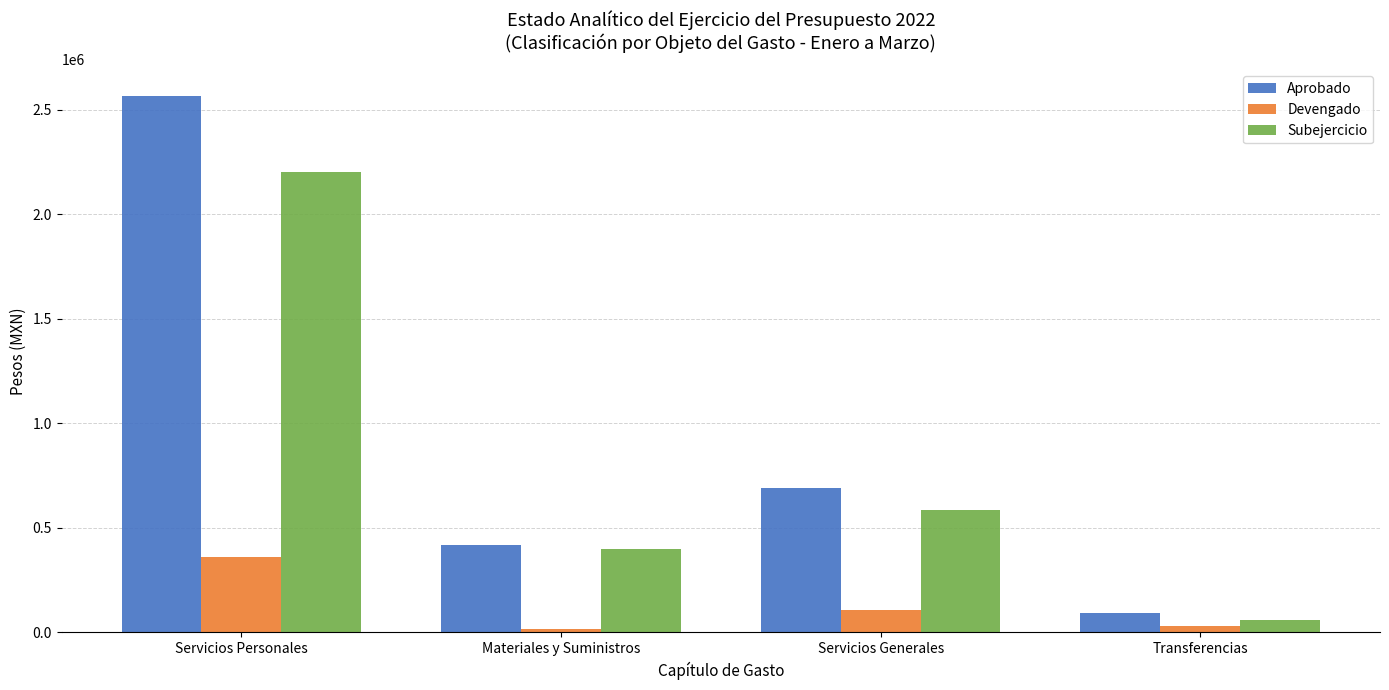

What is the greatest value displayed?

2564447.9